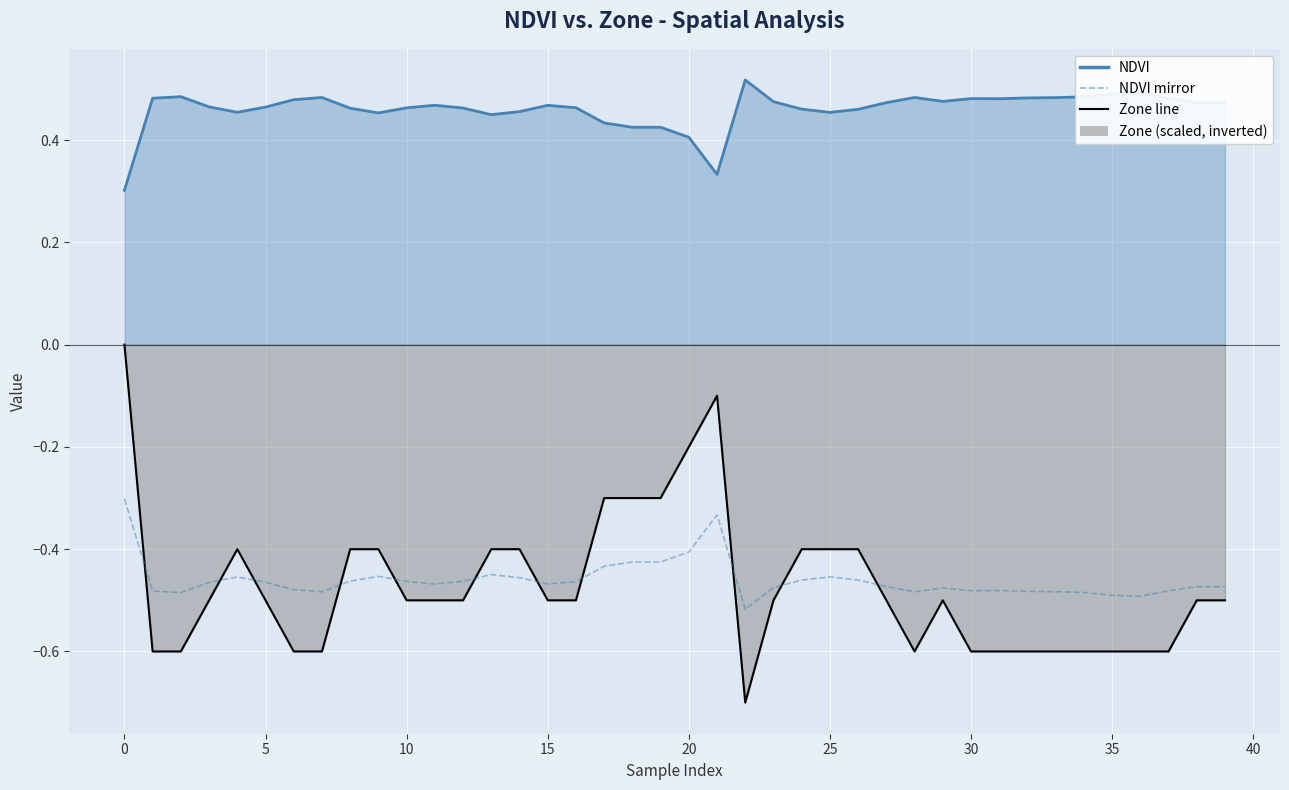

How many data points does each series have?

40